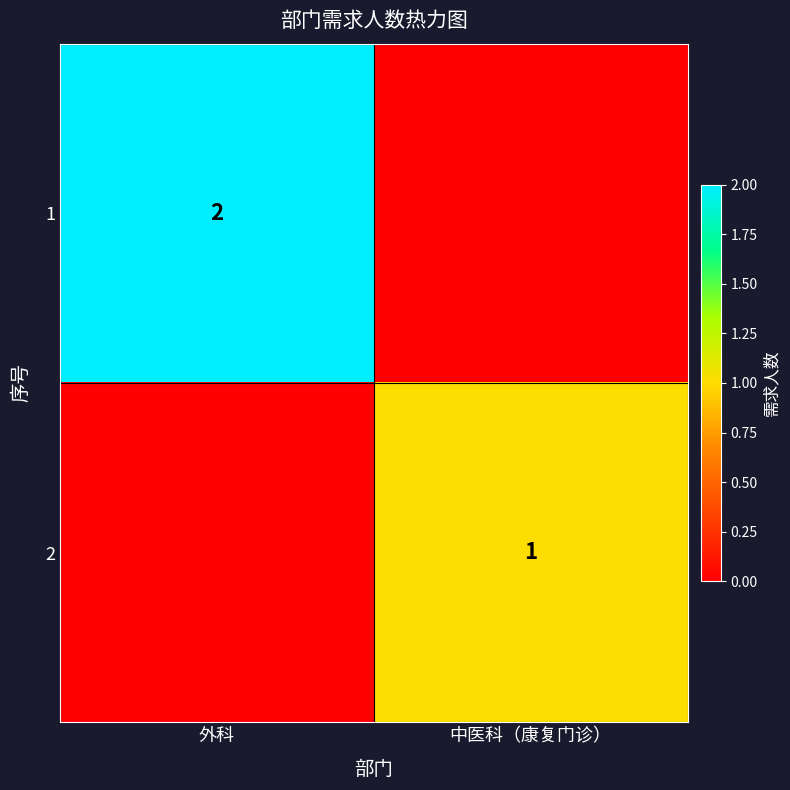

Is the value of 2 at 中医科（康复门诊） greater than the value of 1 at 外科?

No